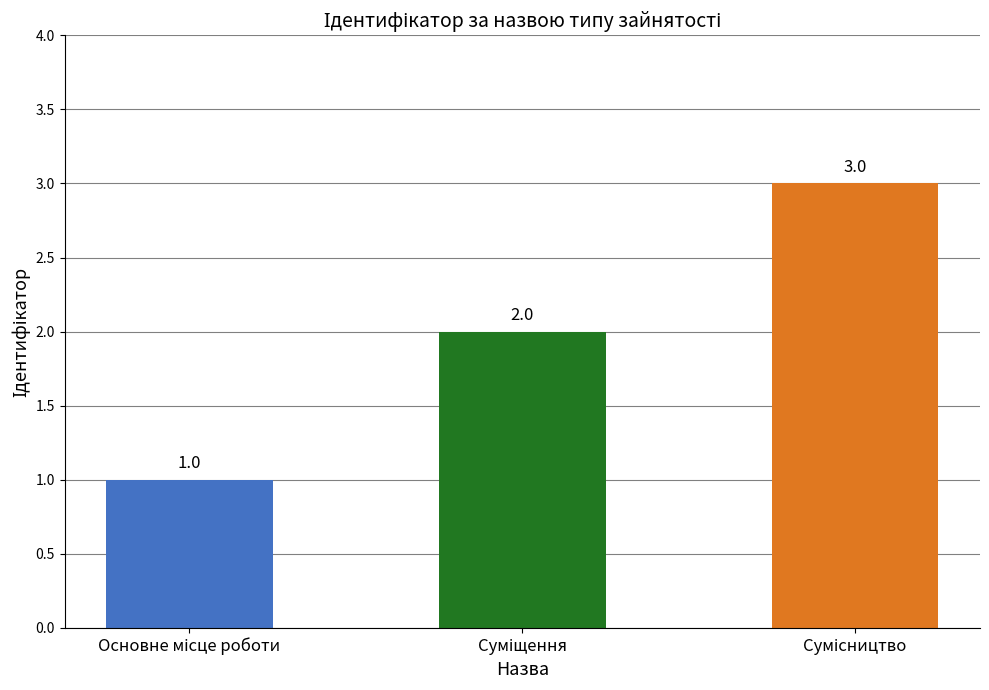

Count the values in the range 1 to 3.

3